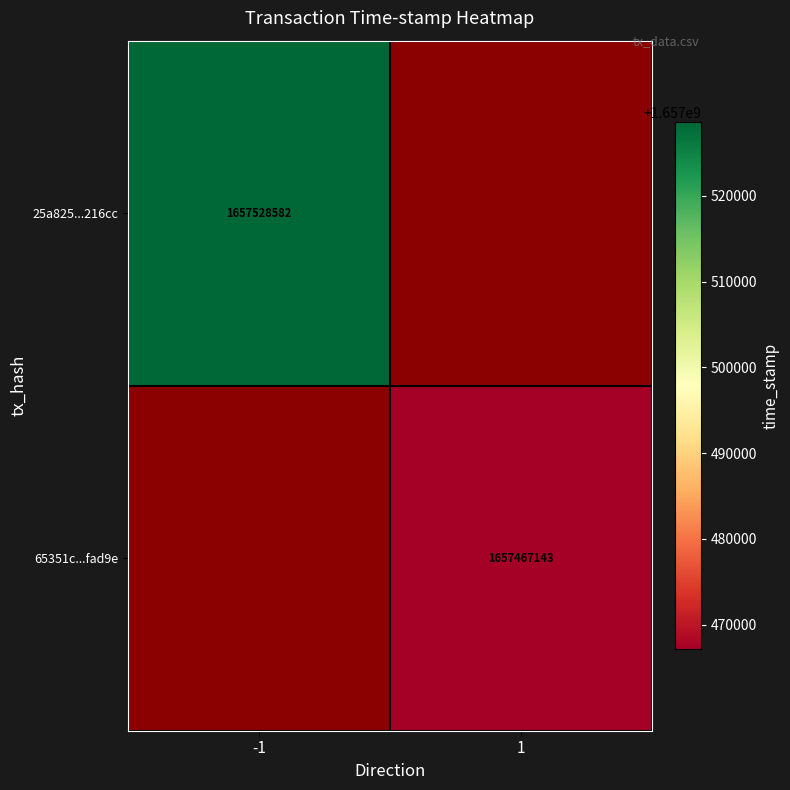

True or false: 65351c...fad9e has a value of 969422388.0 at 1.

False